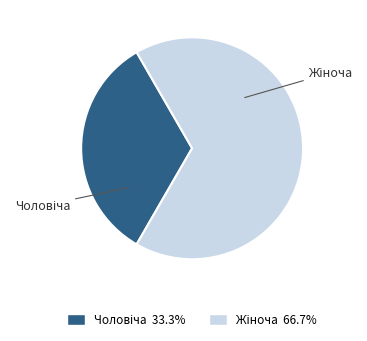

Is there any slice that represents more than half of the pie?

Yes